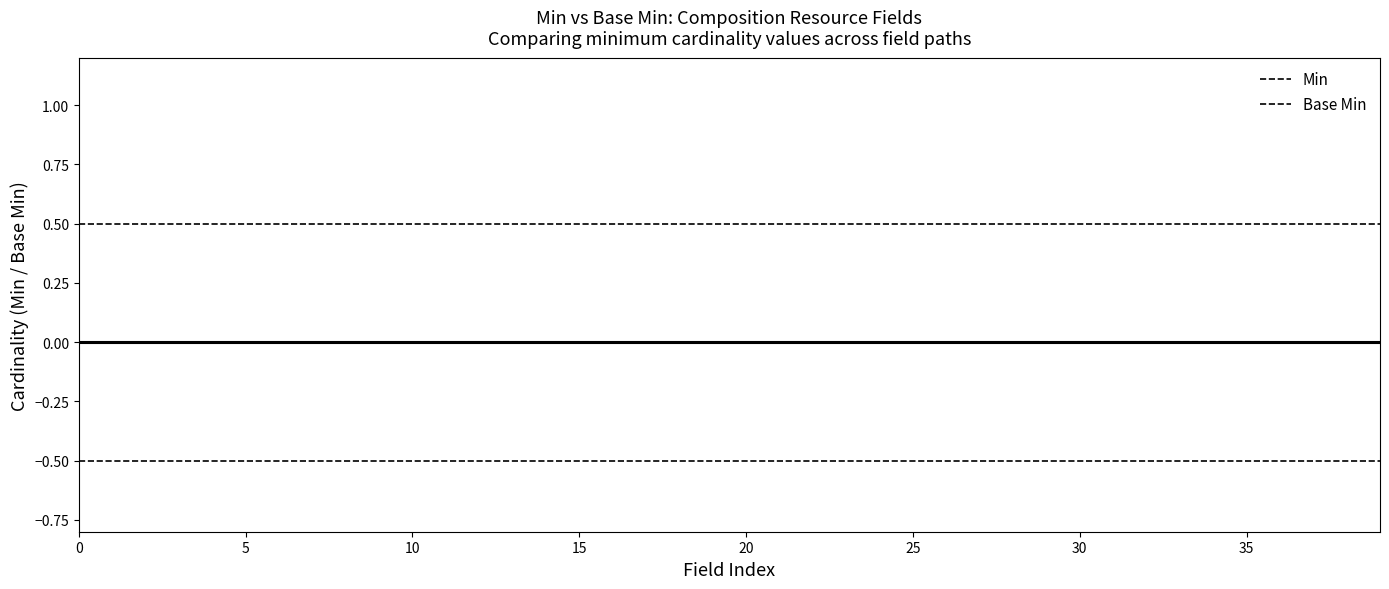

True or false: Min has a value of 1 at Composition.category.

False